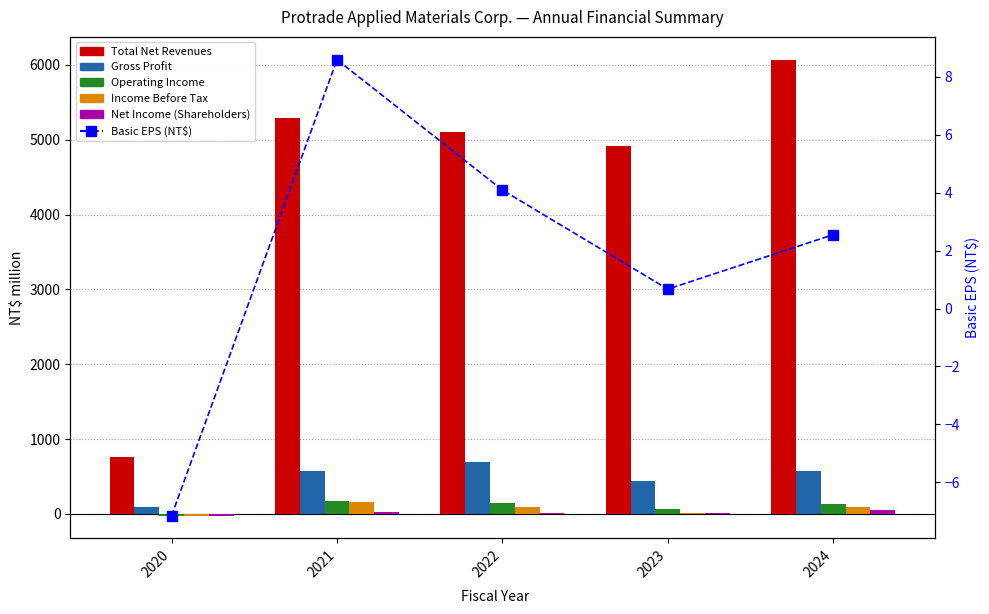

What value does the Total Net Revenues series have at 2021?

5290.8